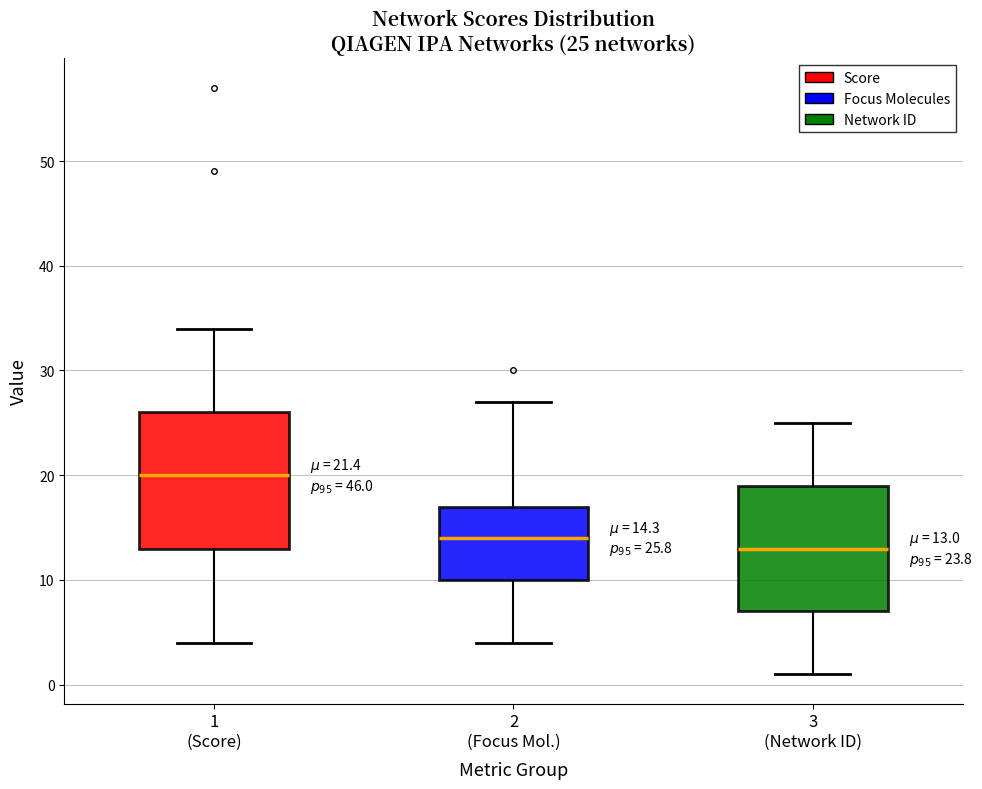

Which box's median line is the lowest?

3 (Network ID)